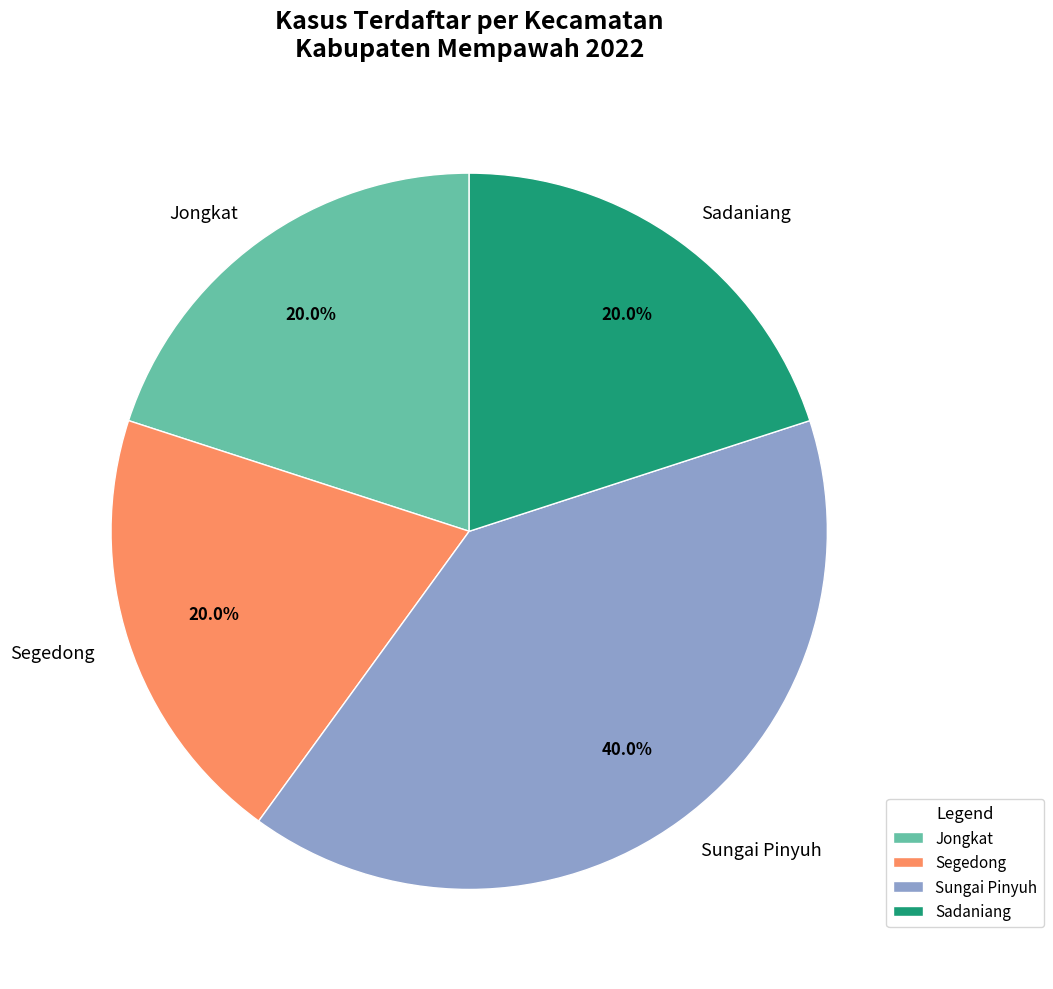

Between Sungai Pinyuh and Sadaniang, which is larger?

Sungai Pinyuh